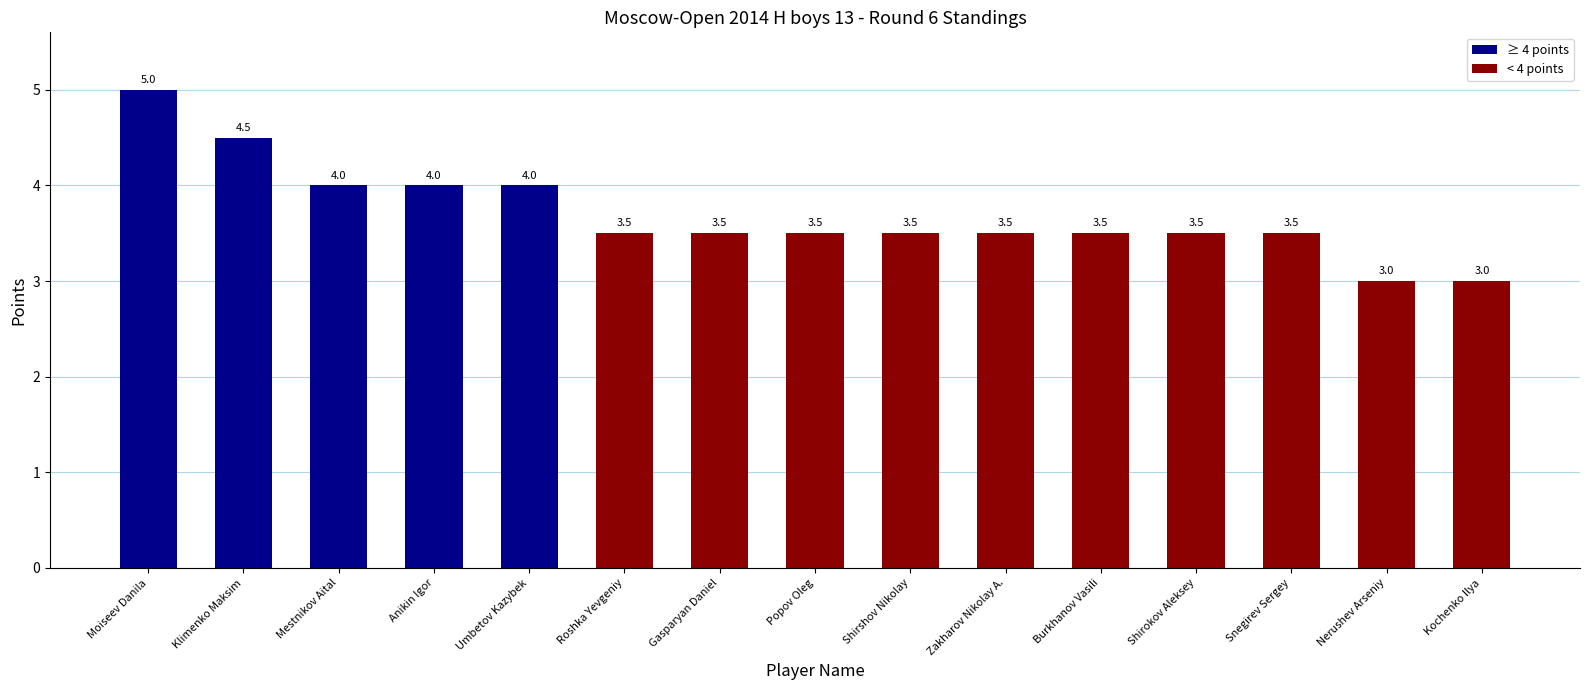

What is the approximate value at Shirokov Aleksey?

3.5